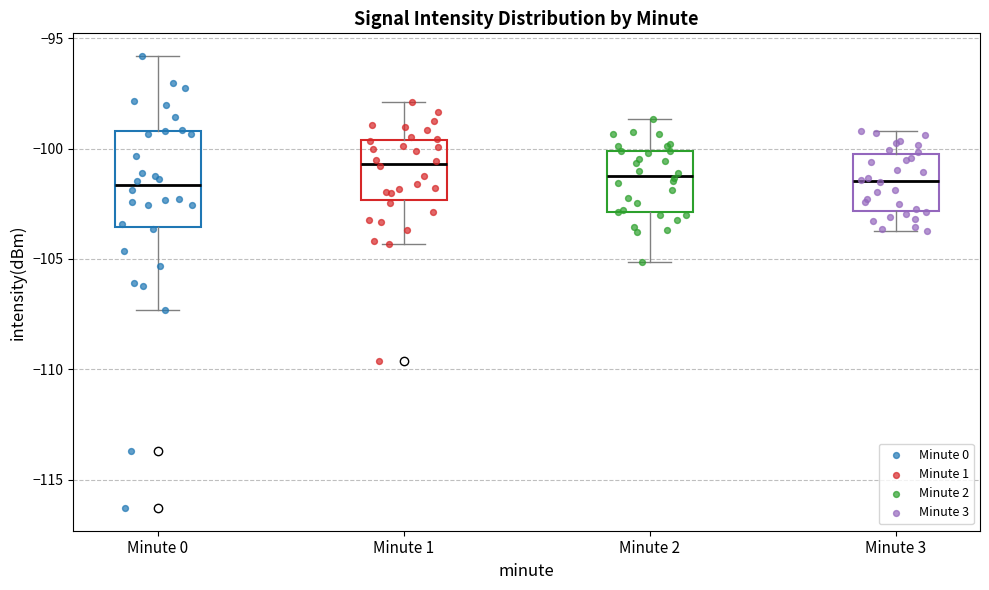

Reading left to right, transcribe this box plot: for each box, give where its median line is, the range the box spans, and where its two whiskers end, as read against the y-axis. The values are not printed on the chart, so give them approximately, as read against the axis.

Minute 0: median -101.5, box -103.5 to -99.0, whiskers -107.5 to -96.0
Minute 1: median -100.5, box -102.5 to -99.5, whiskers -104.5 to -98.0
Minute 2: median -101.0, box -103.0 to -100.0, whiskers -105.0 to -98.5
Minute 3: median -101.5, box -103.0 to -100.0, whiskers -103.5 to -99.0